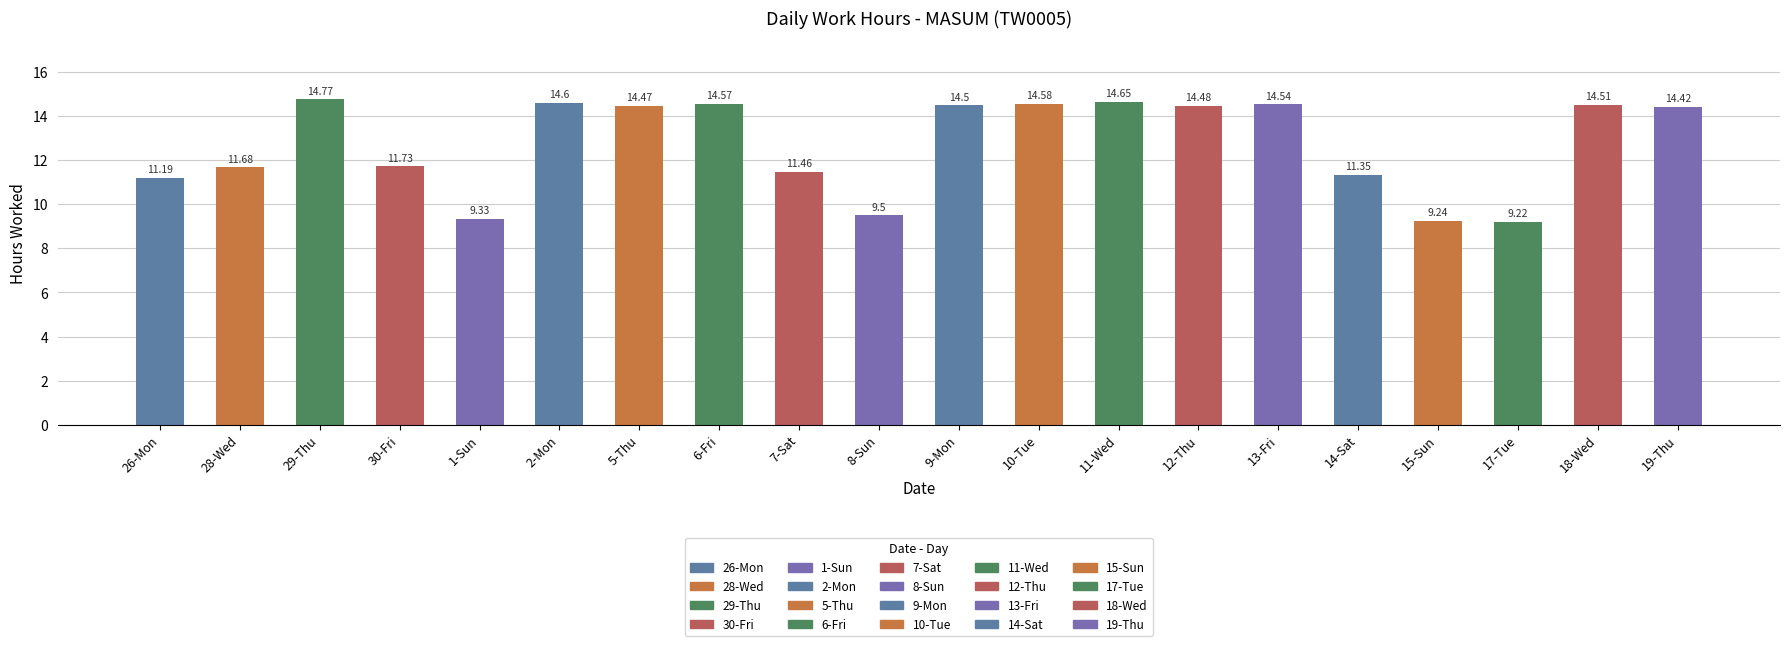

Approximately how many times larger is the value at 6-Fri compared to 17-Tue?

1.6